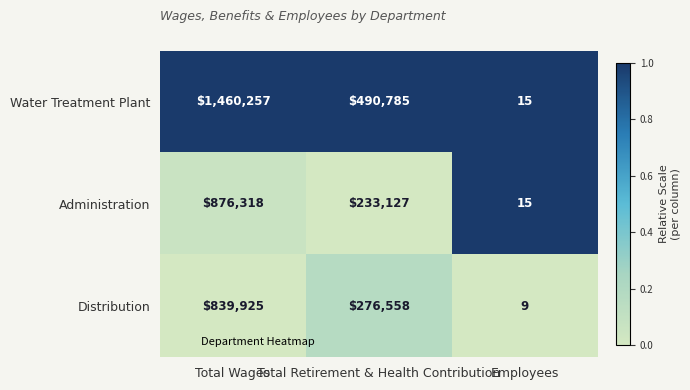

What is the maximum value for Distribution?

839925